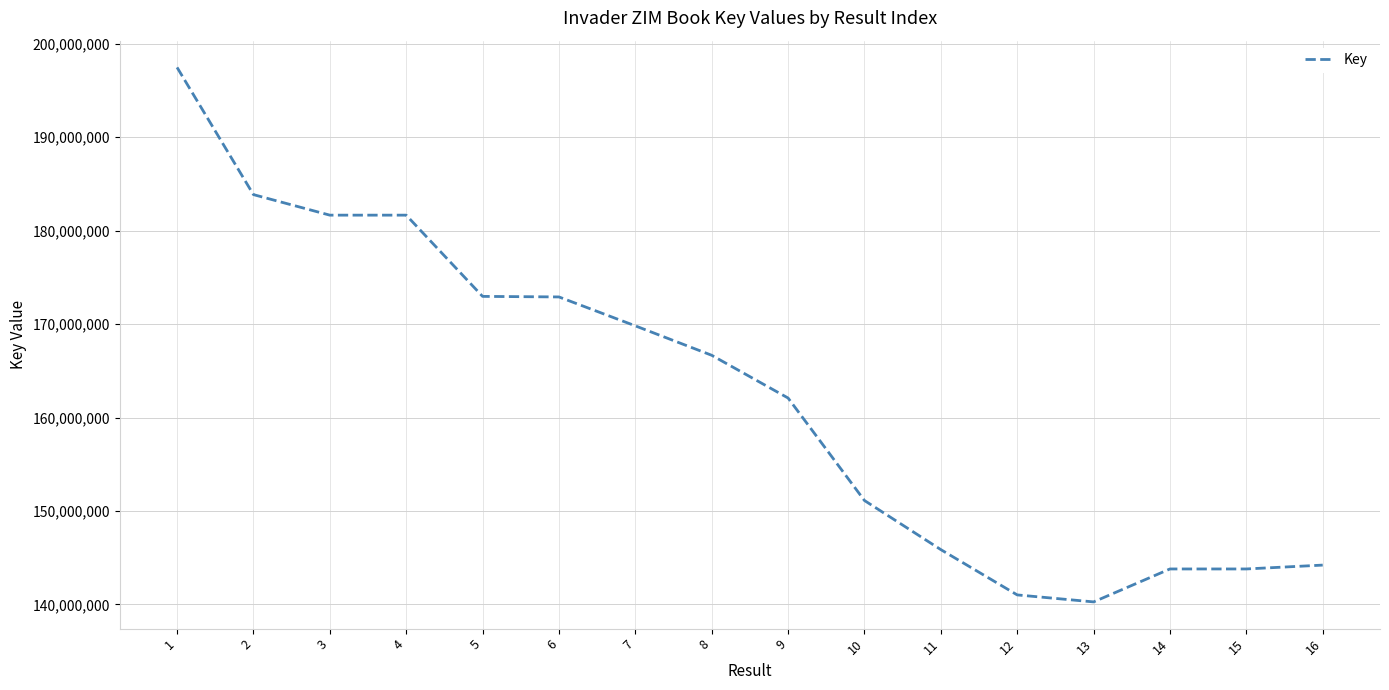

At which label is the value closest to 168867030?

7